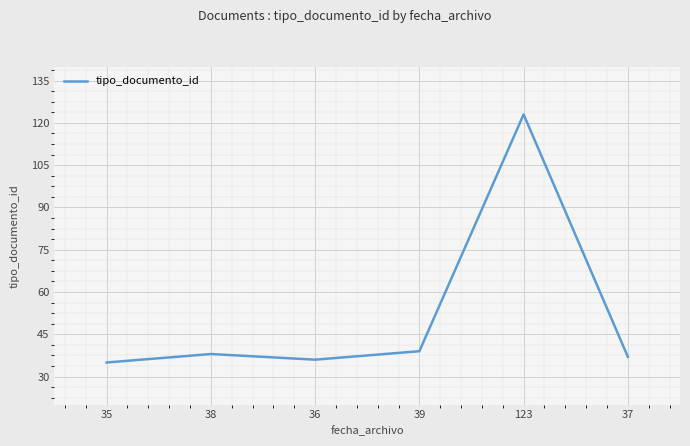

List the labels in order of value, largest first.

123, 39, 38, 37, 36, 35